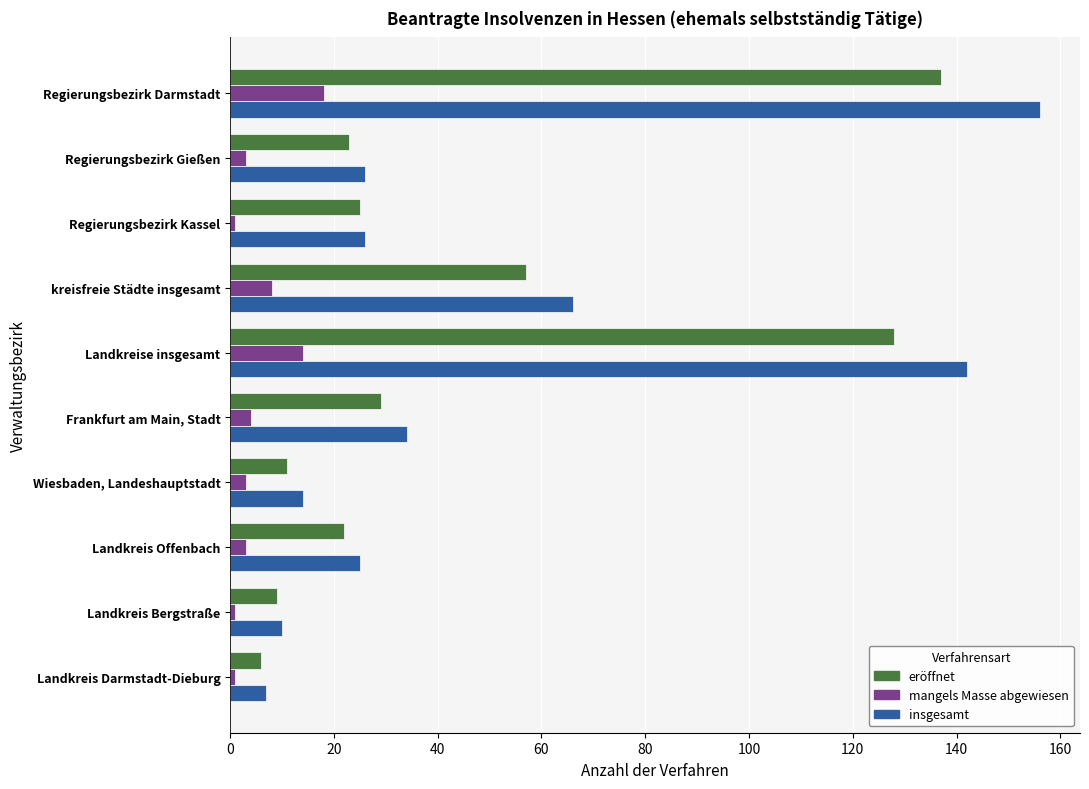

Count the number of categories in the chart.

10